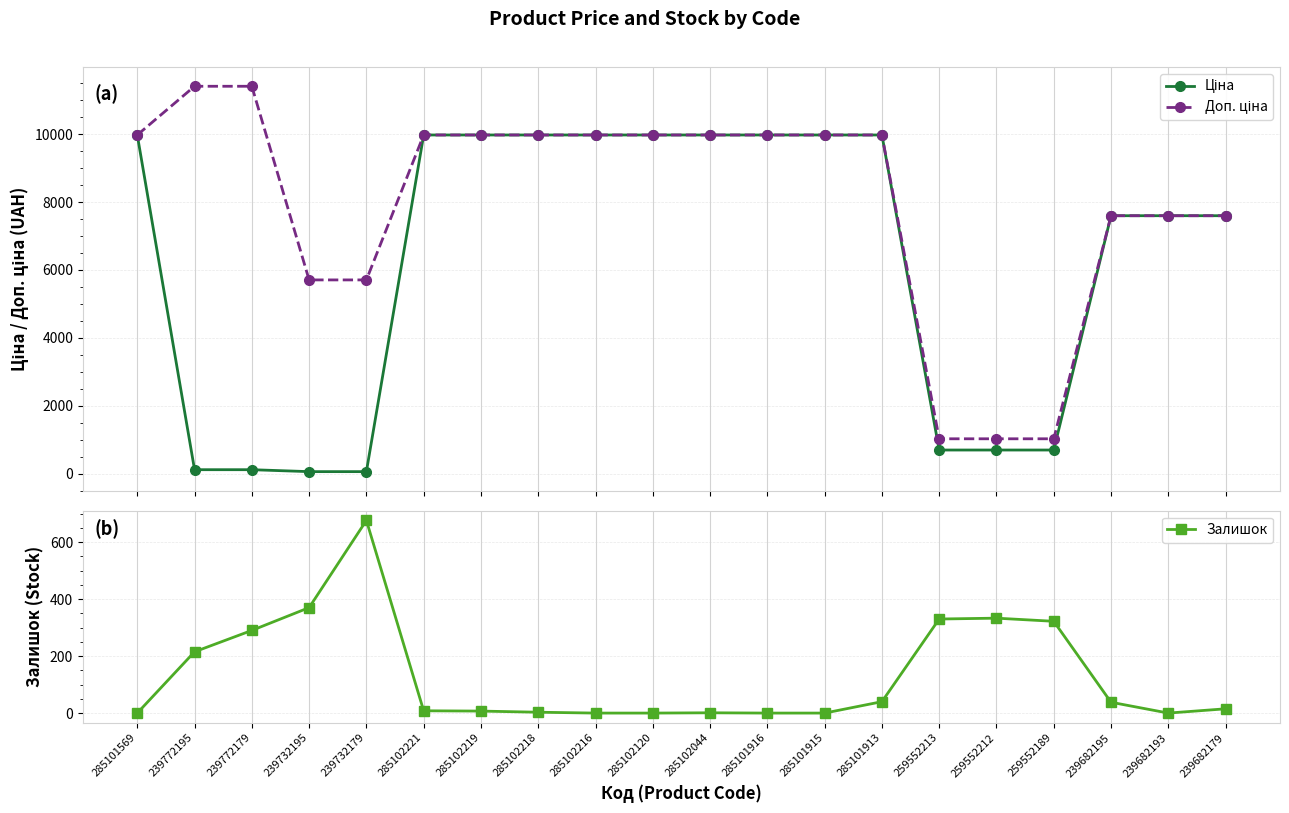

At which category does the chart reach its minimum across all series?

285101569